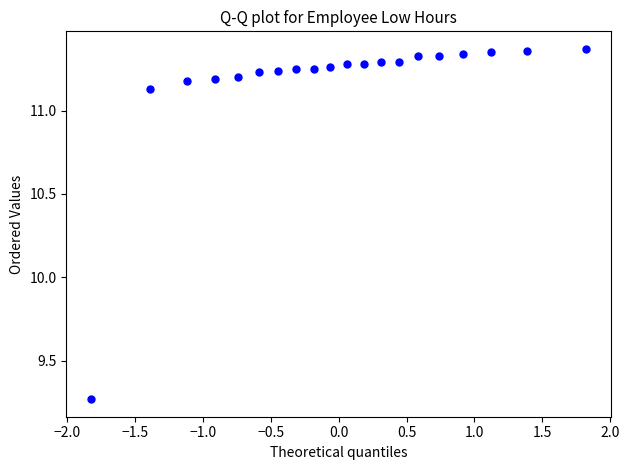

What is the range of Y values (max minus min)?

2.1